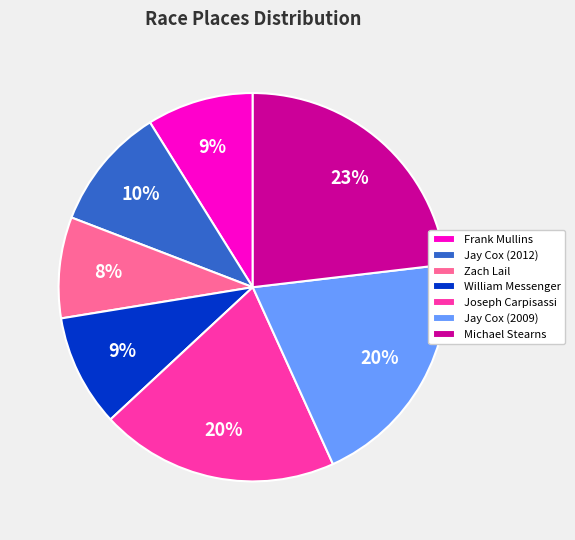

Is there a majority slice in this chart?

No